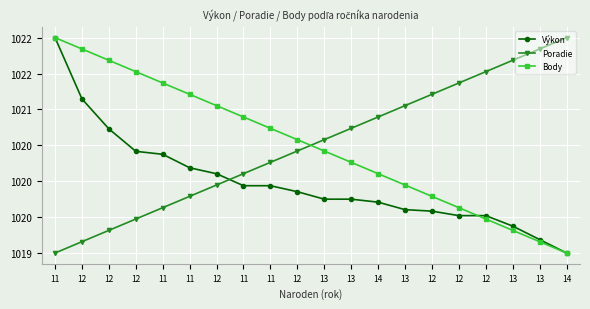

Does the chart have visible grid lines?

Yes